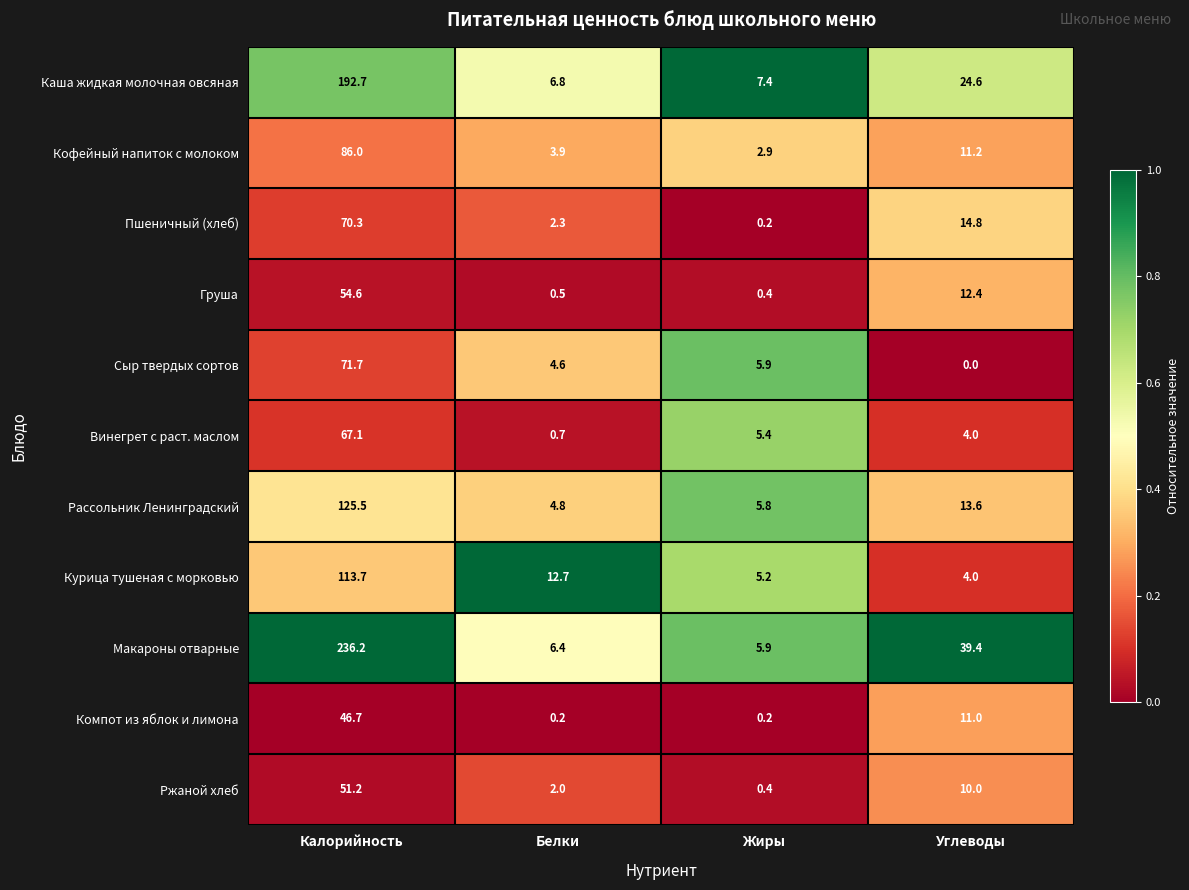

List the series in order of their peak value, lowest first.

Компот из яблок и лимона, Ржаной хлеб, Груша, Винегрет с раст. маслом, Пшеничный (хлеб), Сыр твердых сортов, Кофейный напиток с молоком, Курица тушеная с морковью, Рассольник Ленинградский, Каша жидкая молочная овсяная, Макароны отварные